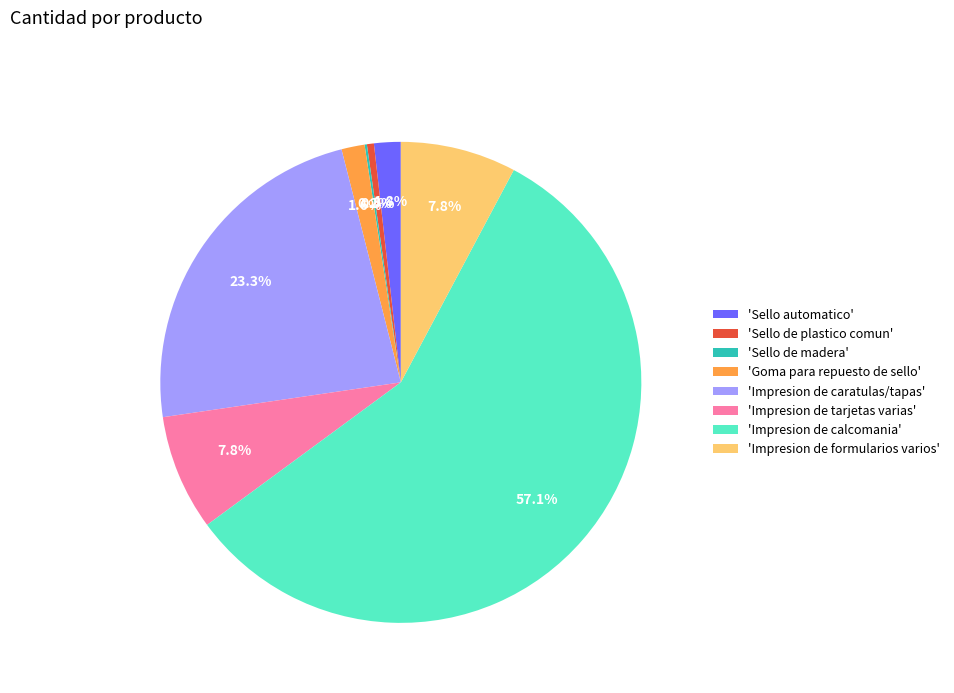

Between 'Impresion de calcomania' and 'Impresion de tarjetas varias', which is larger?

'Impresion de calcomania'